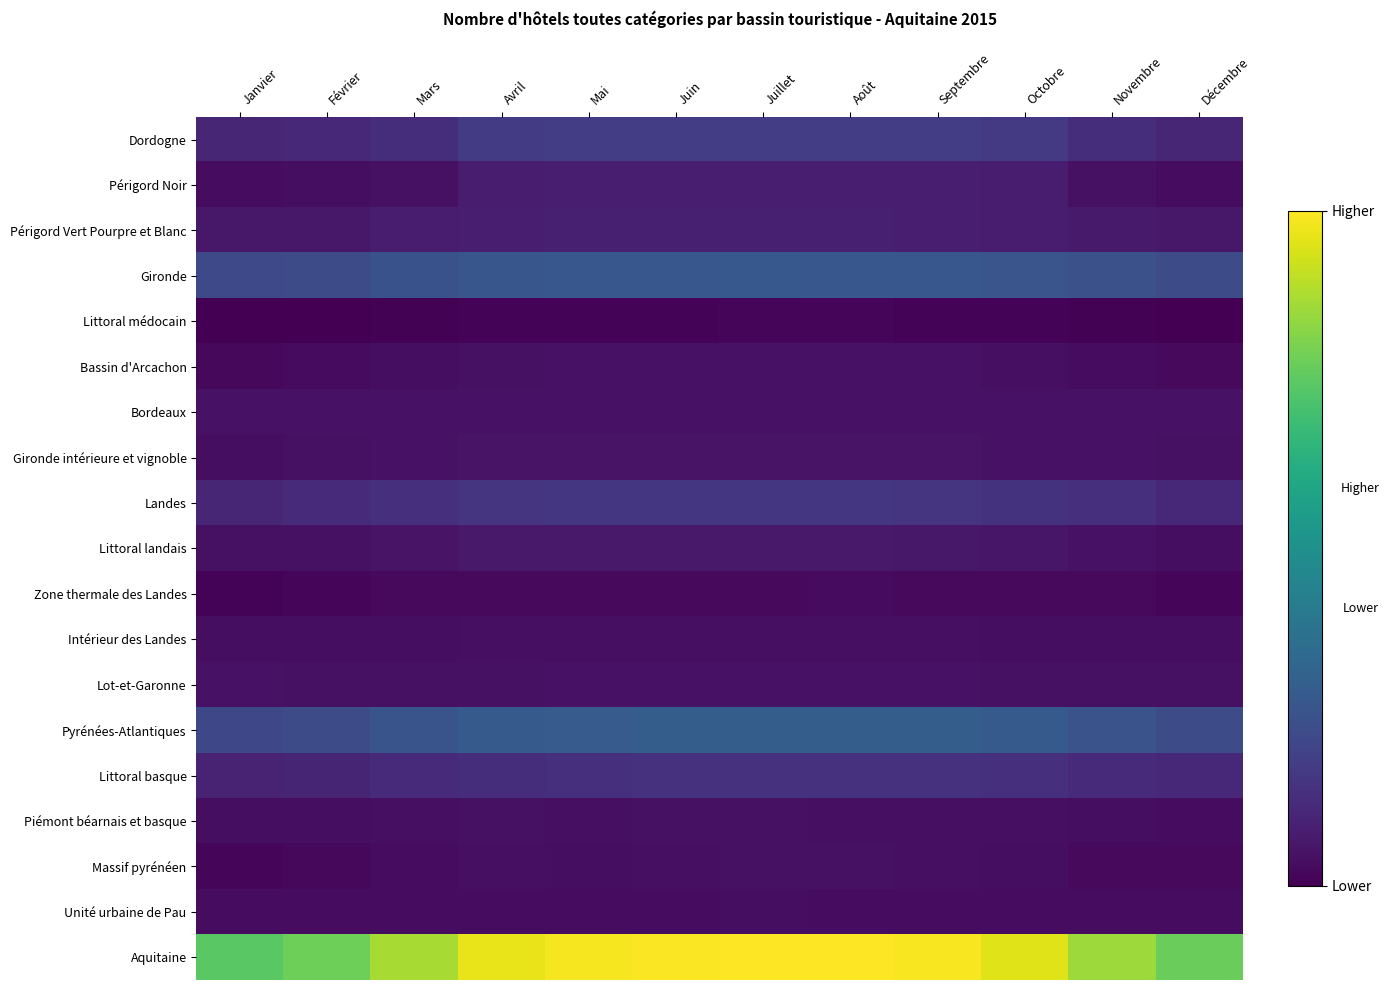

What is the total value across all series at Avril?

3157